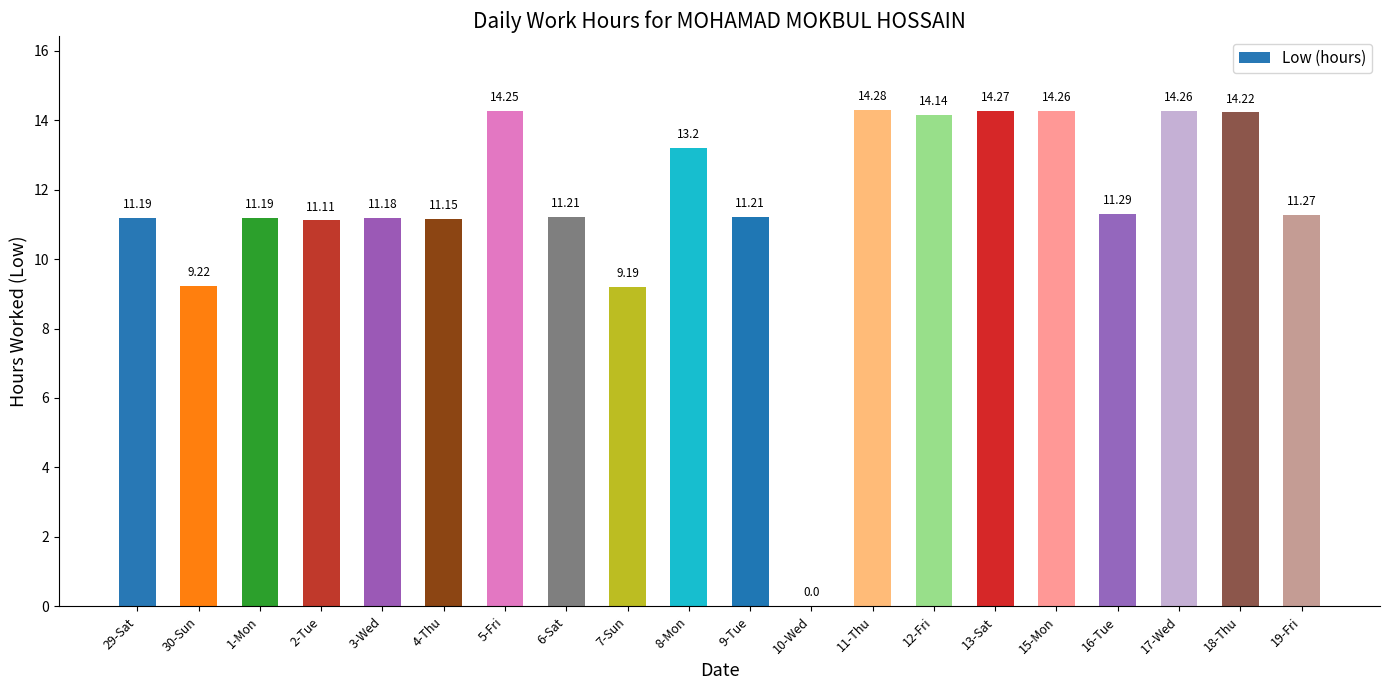

What is the change in value from 2-Tue to 11-Thu?

+3.2